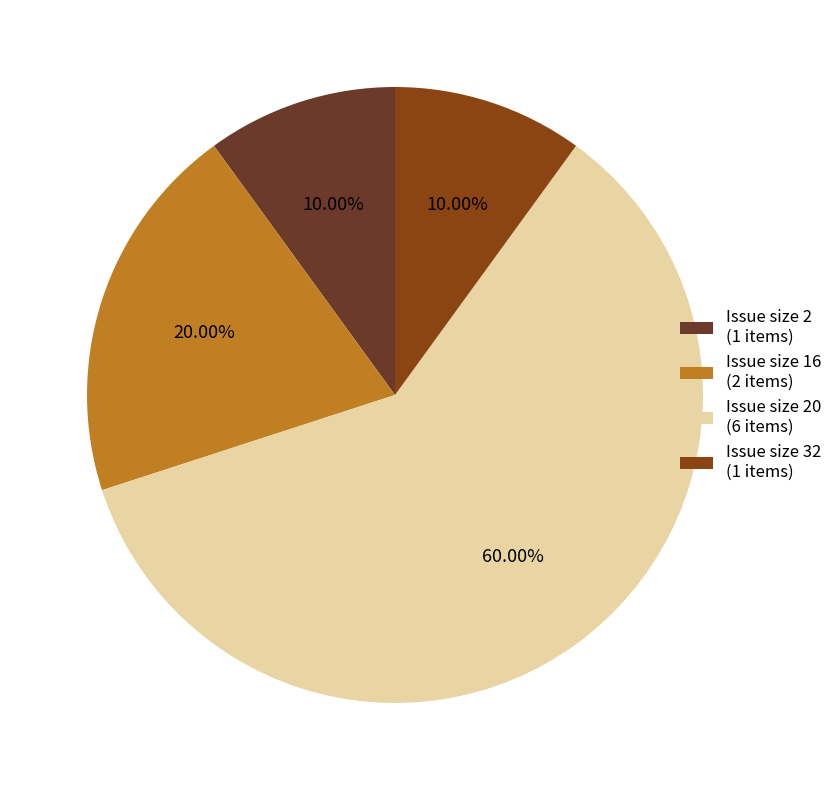

How many slices are in this pie chart?

4